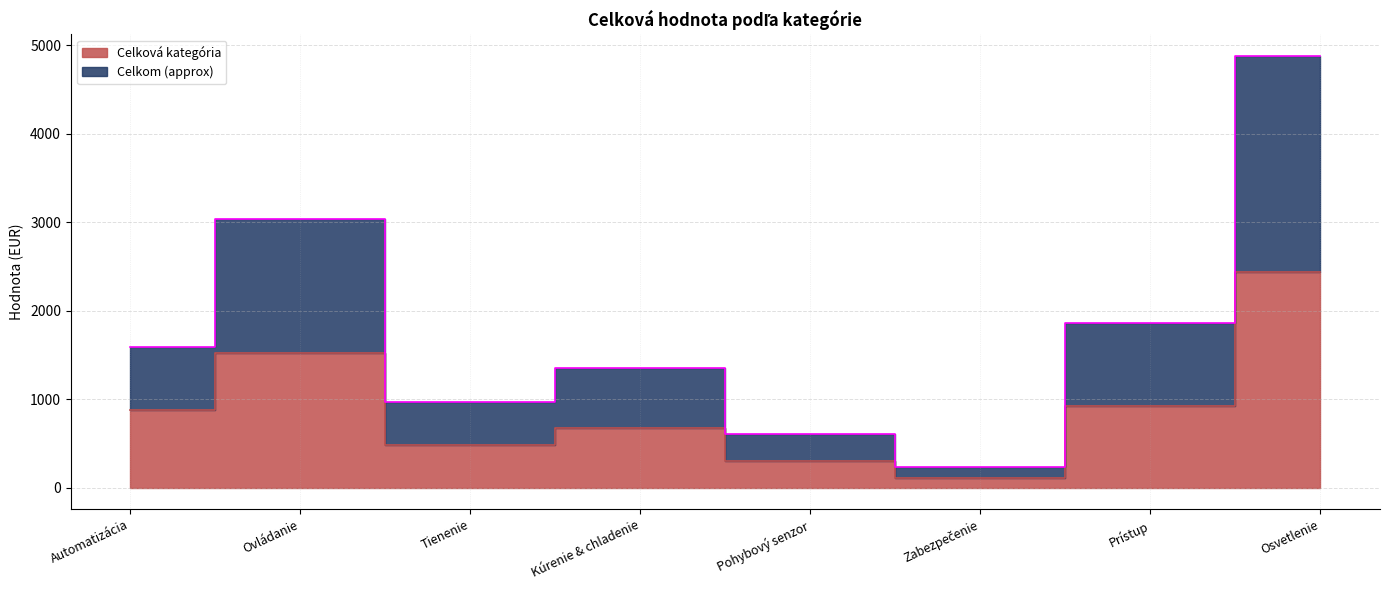

List the labels in order of Celkom (approx) value, smallest first.

Zabezpečenie, Pohybový senzor, Tienenie, Kúrenie & chladenie, Automatizácia, Prístup, Ovládanie, Osvetlenie